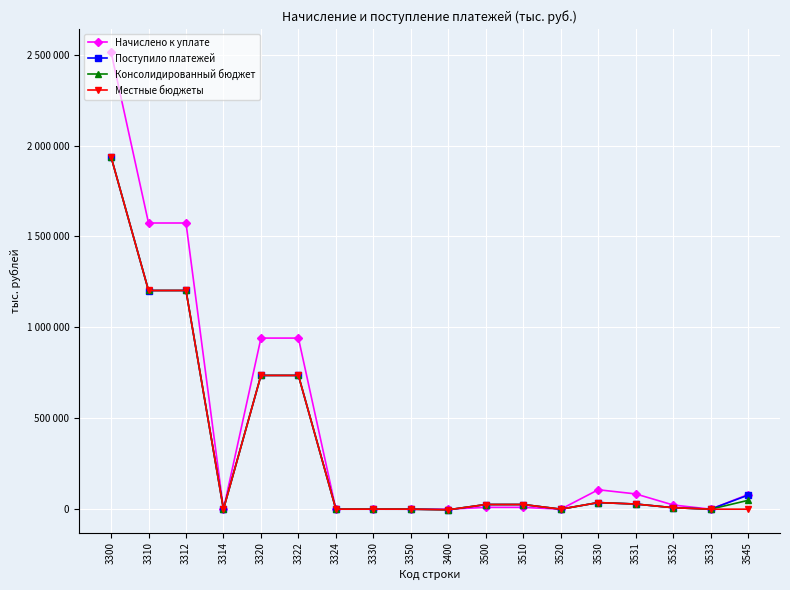

What are all the series names shown in the legend?

Начислено к уплате, Поступило платежей, Консолидированный бюджет, Местные бюджеты